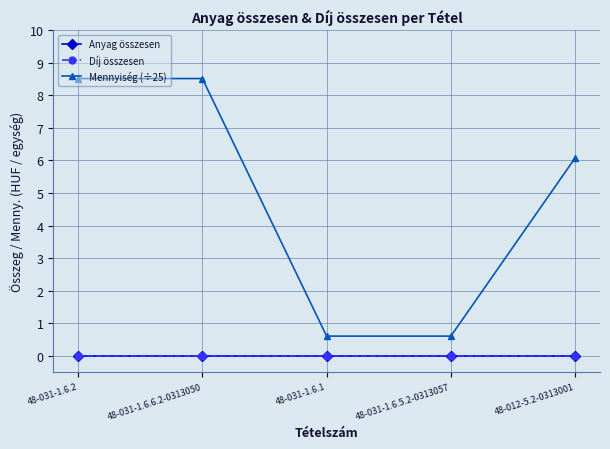

The value of Mennyiség (÷25) at 48-031-1.6.1 is 0.6. True or false?

True